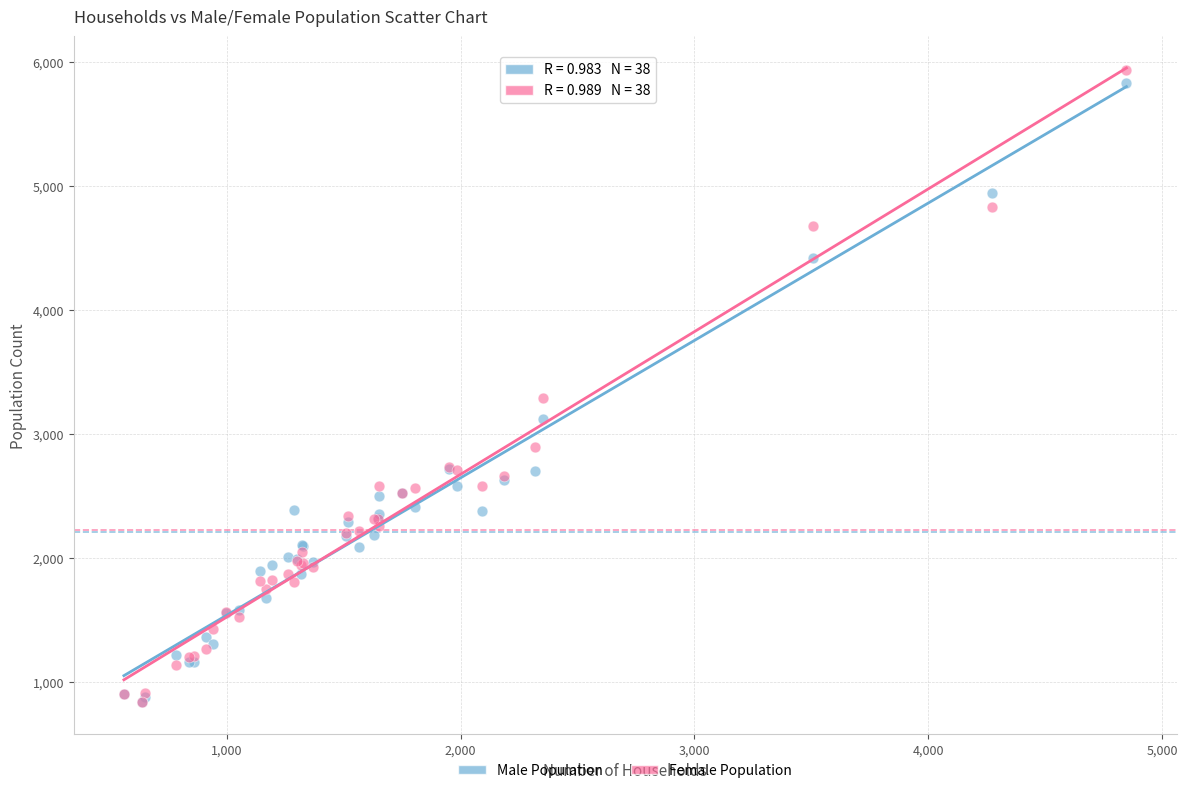

Across all series, what Y value is closest to 3387?

3289